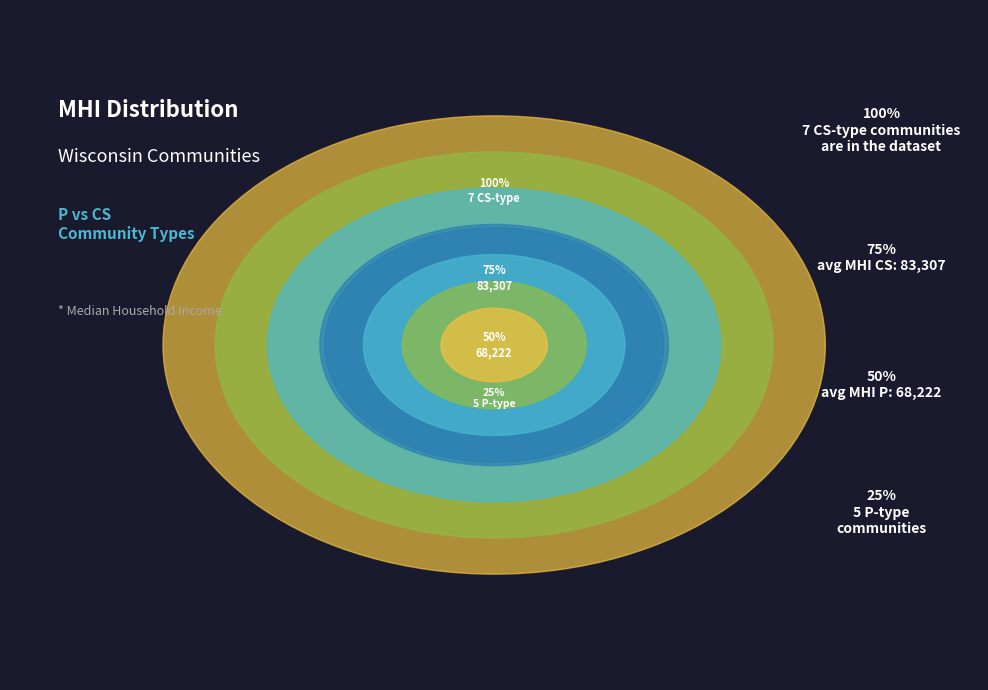

What is the largest slice in the pie chart?

CS